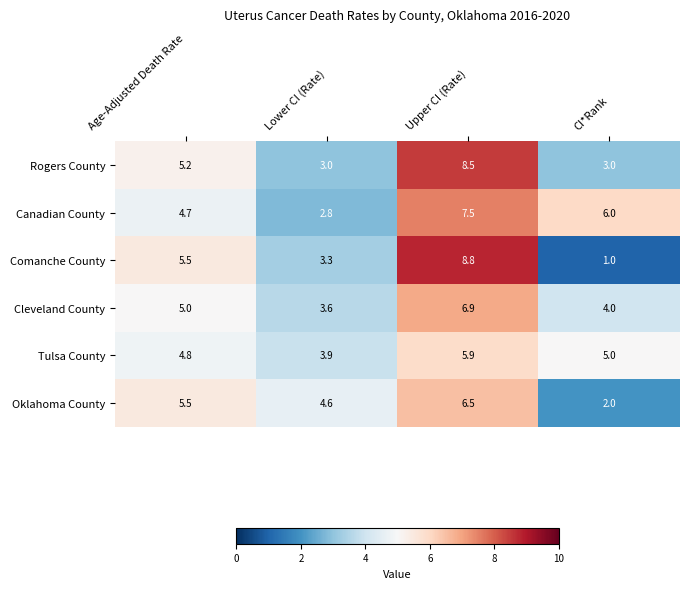

What is the difference between the second highest and second lowest values in the Oklahoma County series?

0.9